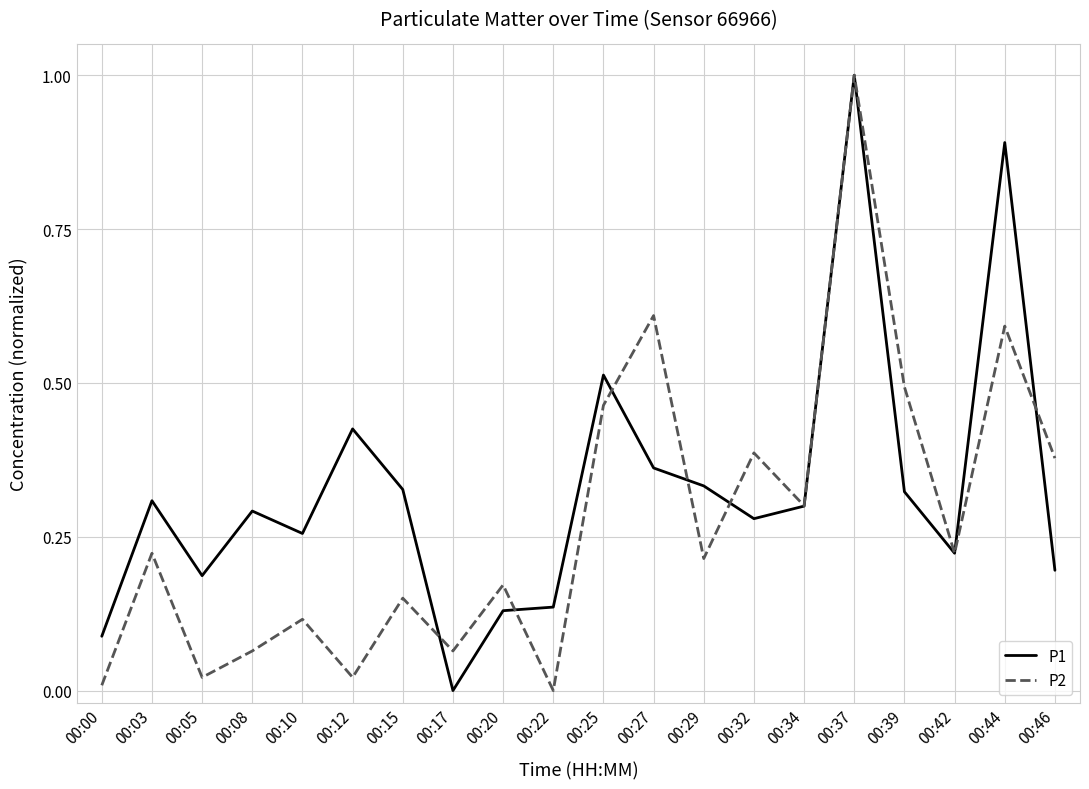

What is the difference between the second highest and second lowest values in the P2 series?

0.6